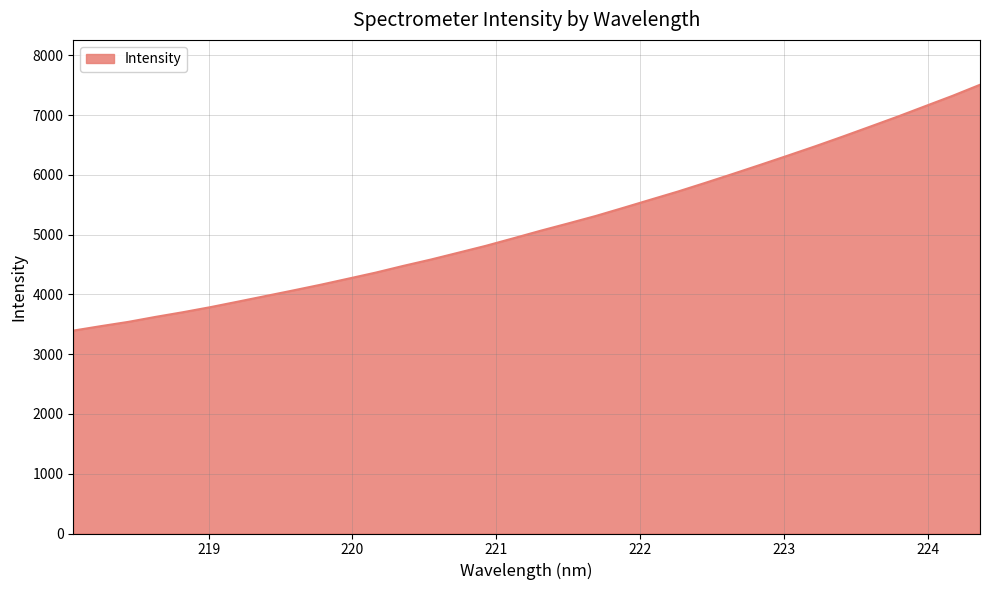

What is the difference between the maximum and minimum values?

4114.0